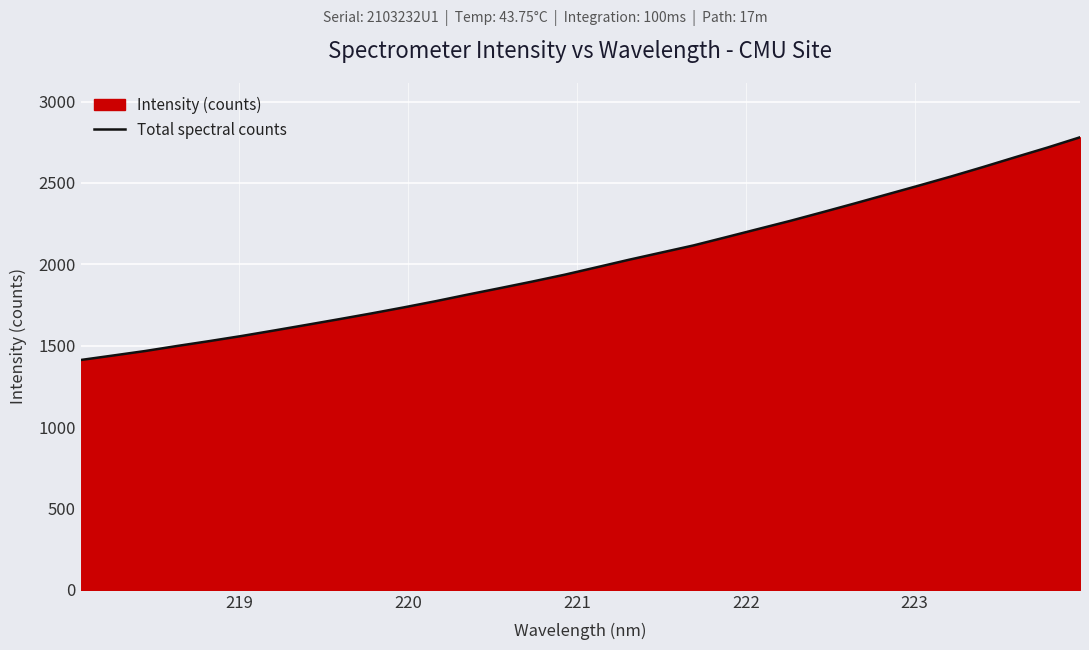

What is the greatest value displayed?

2780.1